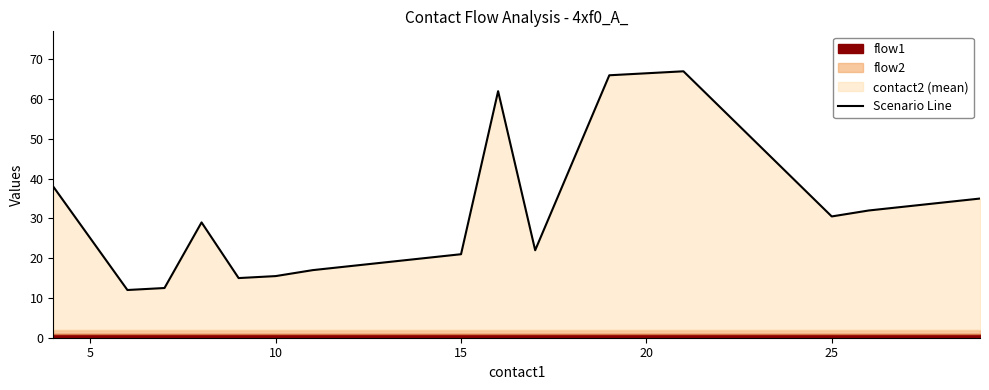

What is the lowest value of the Scenario Line series?

12.0